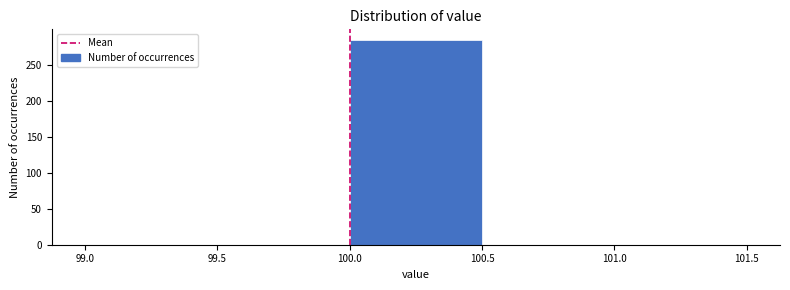

Reading left to right, transcribe this chart: for each bar, give the range it covers on the x-axis and its height. The values are not printed on the chart, so give them approximately, as read against the axis.

99.0 to 99.5: 0
99.5 to 100.0: 0
100.0 to 100.5: 285
100.5 to 101.0: 0
101.0 to 101.5: 0